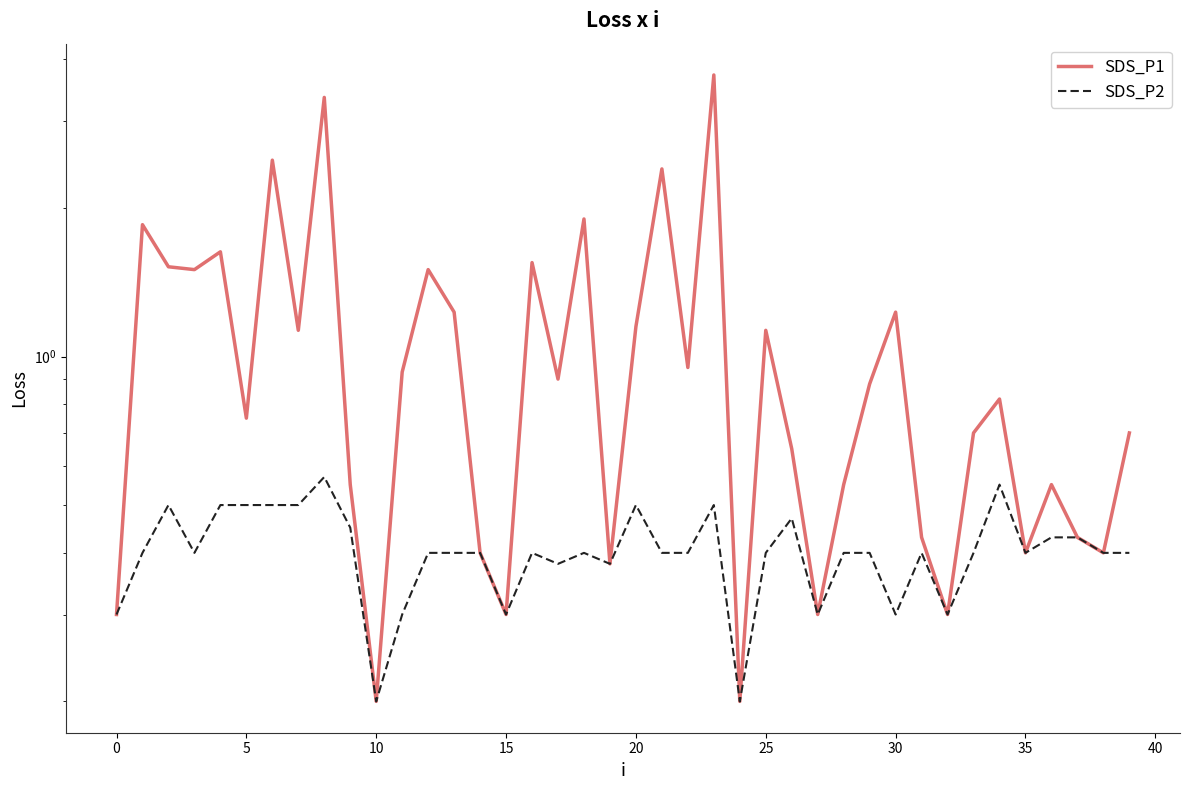

What is the value of the SDS_P2 point at the 8th from the left?

0.5